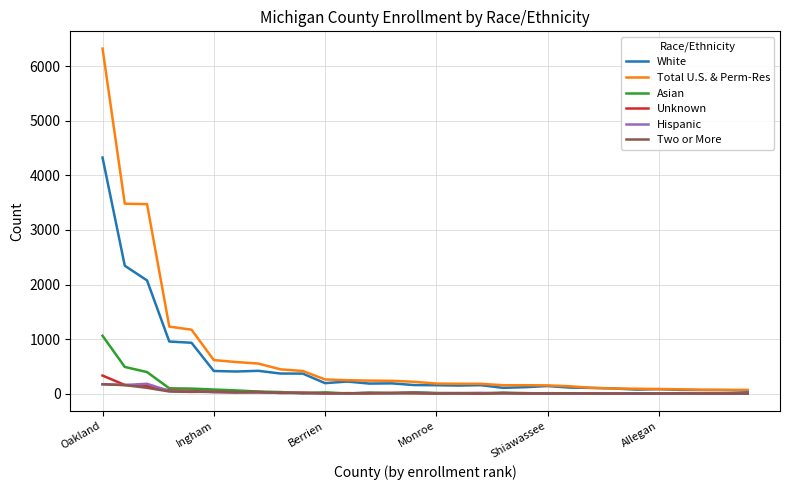

What is the maximum value shown in the chart?

6324